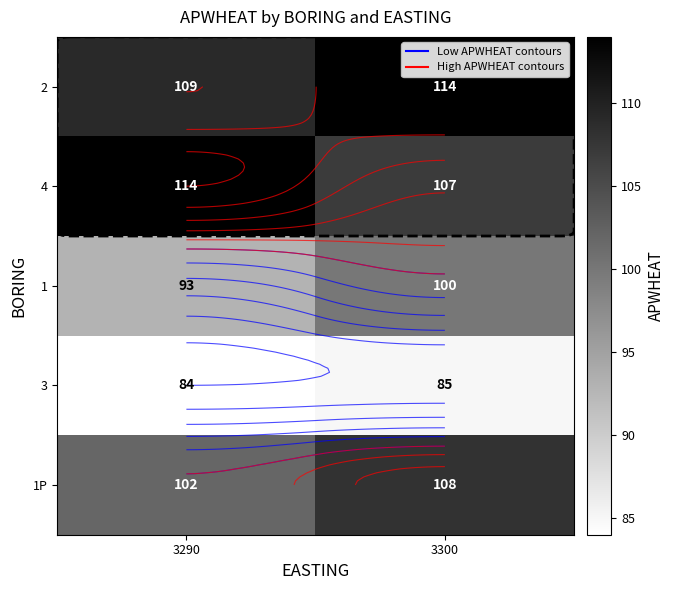

The 1P series shows 157 at 3300. True or false?

False